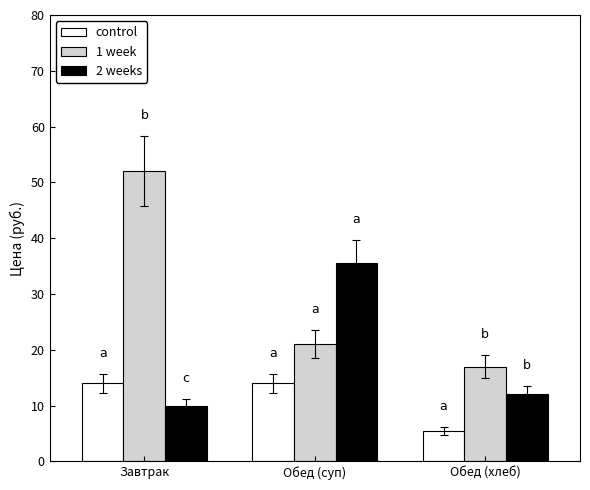

Where is 2 weeks nearest to the value 22?

Обед (хлеб)